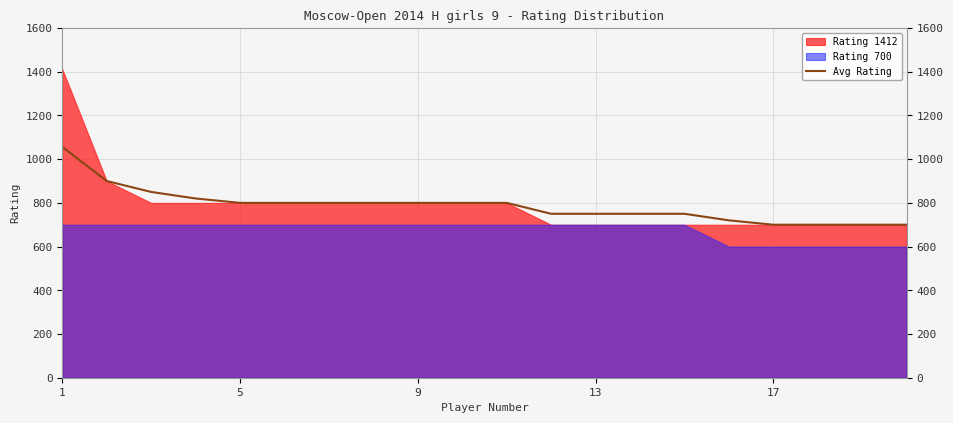

What is the maximum value for Avg Rating?

1056